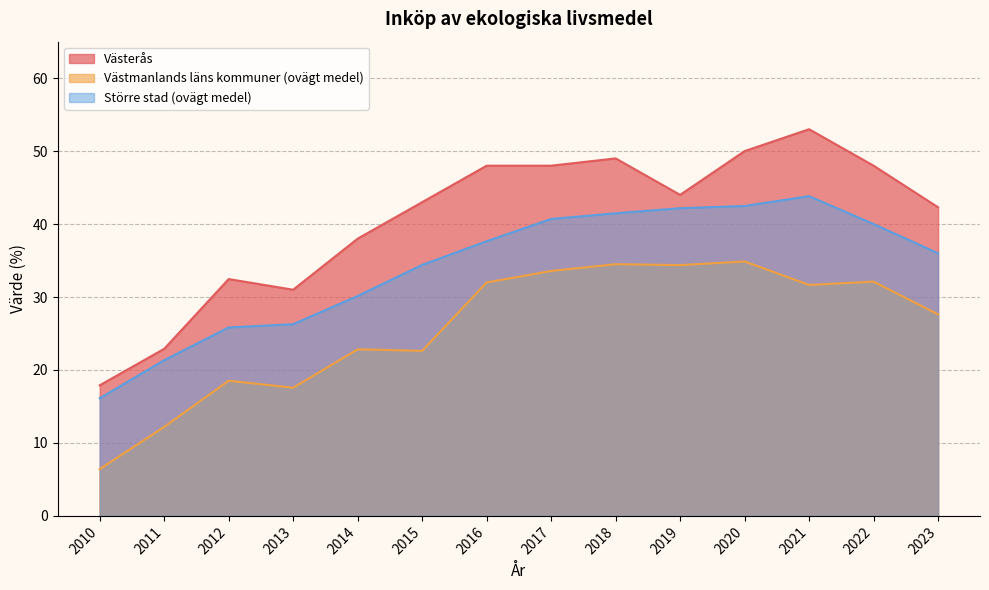

What is the value of the Västmanlands läns kommuner (ovägt medel) point at the 10th from the left?

34.4